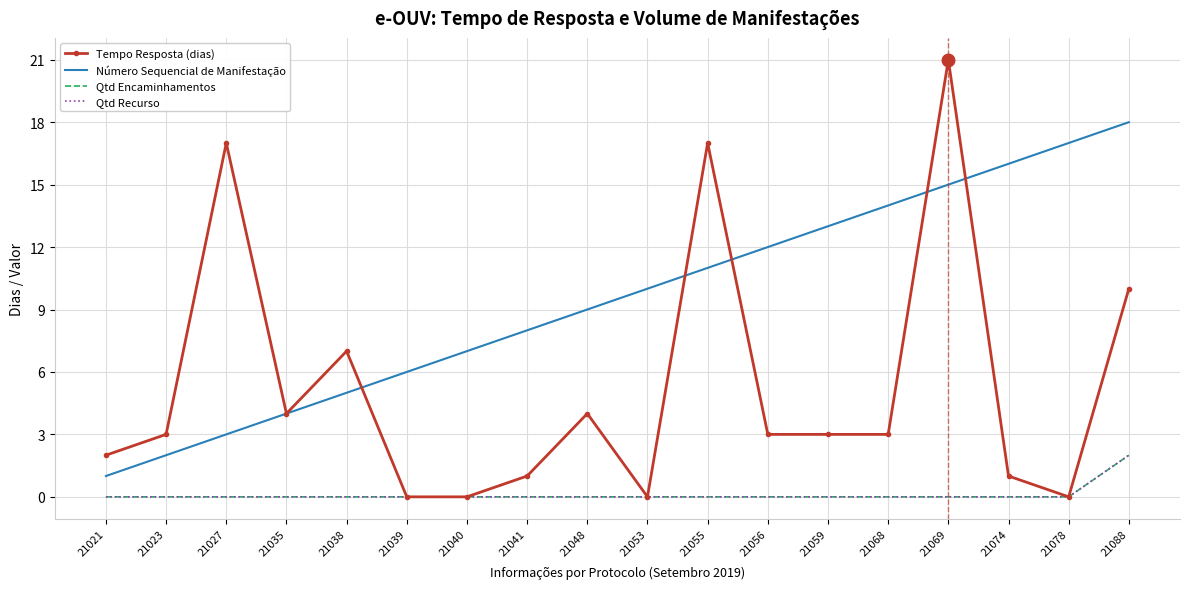

Between 21039 and 21069, which series saw the biggest shift?

Tempo Resposta (dias)